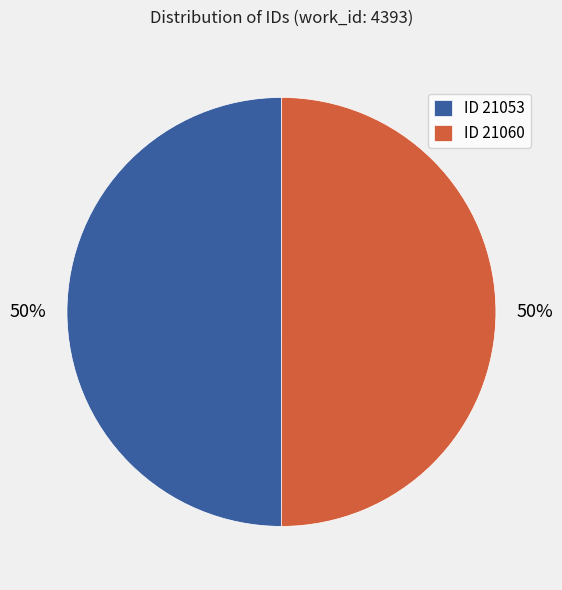

To the nearest percent, what portion does ID 21060 represent?

50%